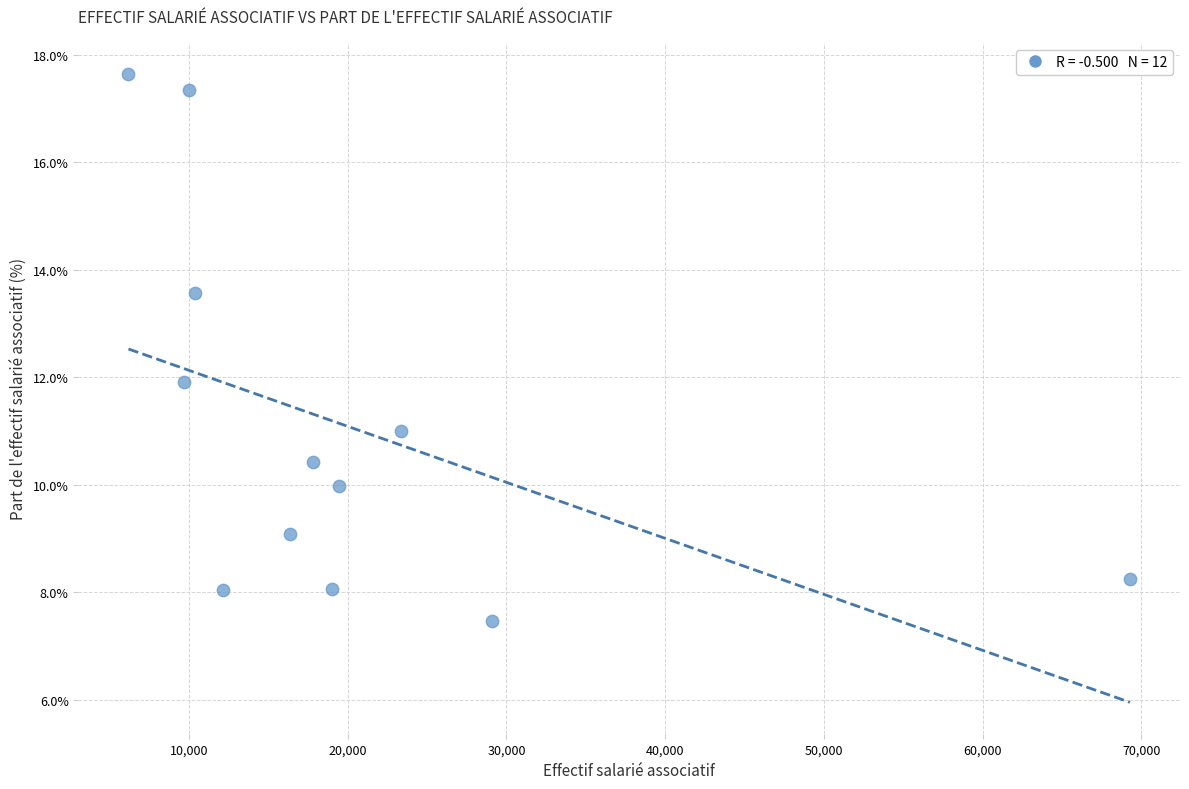

What is the range of Y values (max minus min)?

10.2